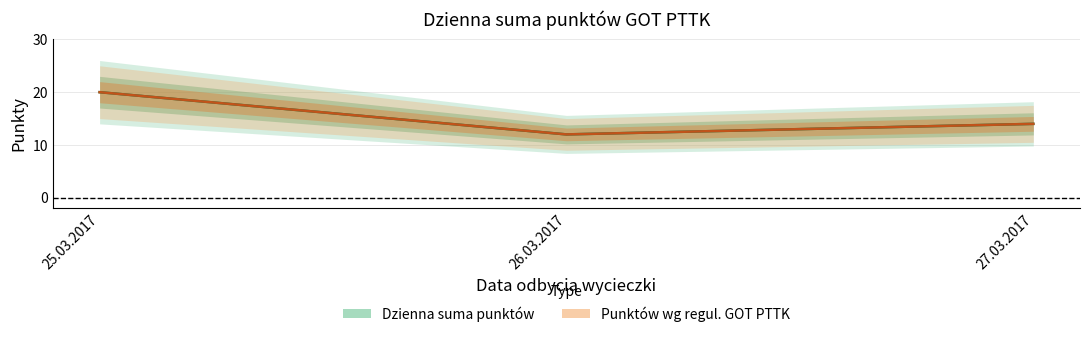

Reading left to right, extract all data points from this chart.

Dzienna suma punktów: 25.03.2017=20	26.03.2017=12	27.03.2017=14
Punktów wg regul. GOT PTTK: 25.03.2017=20	26.03.2017=12	27.03.2017=14